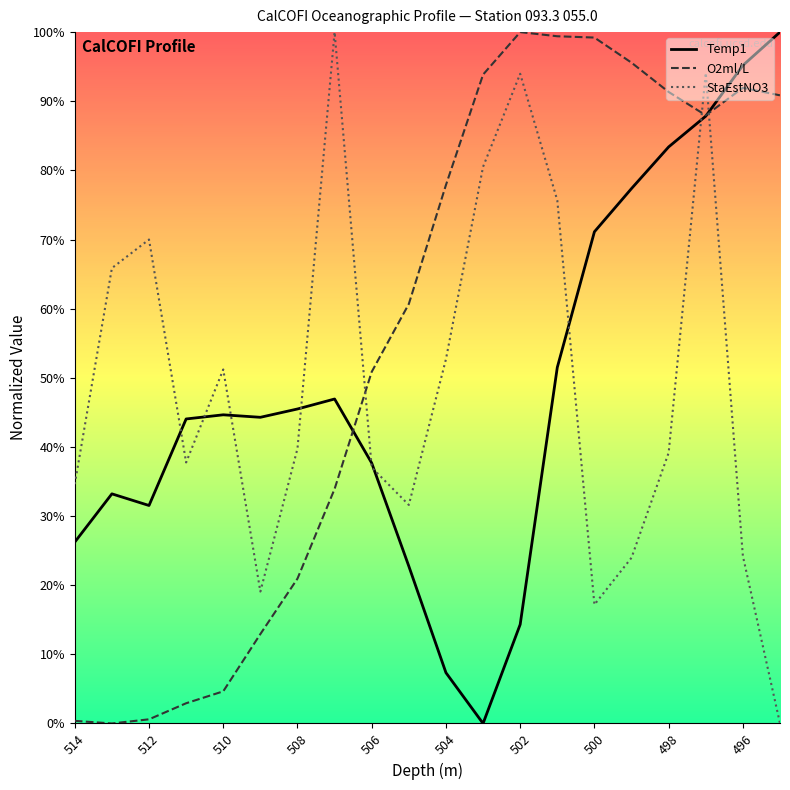

Does the chart have visible grid lines?

No